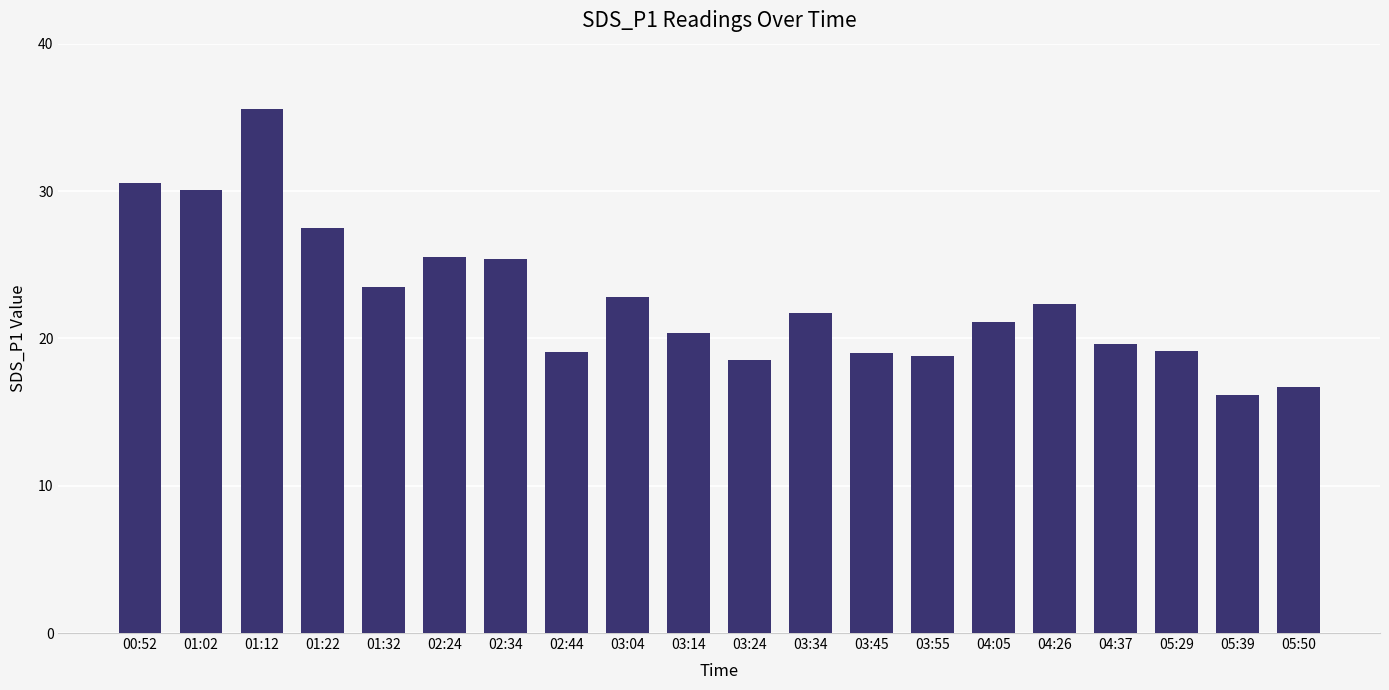

Is it true that the value at 03:24 is 29.5?

False